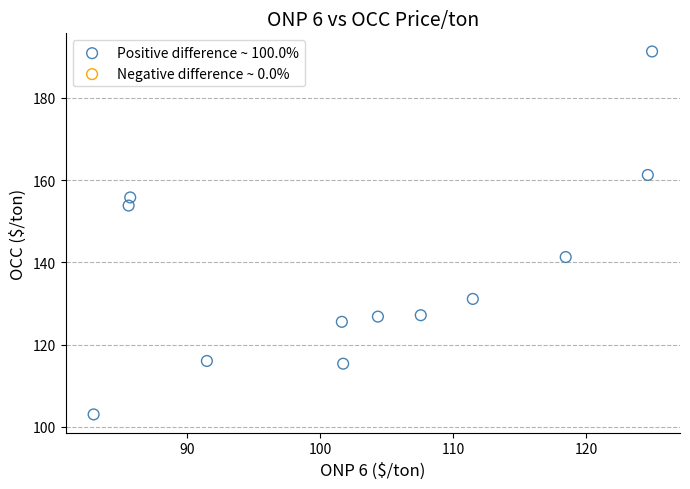

What Y value in the scatter plot is closest to 147?

141.3